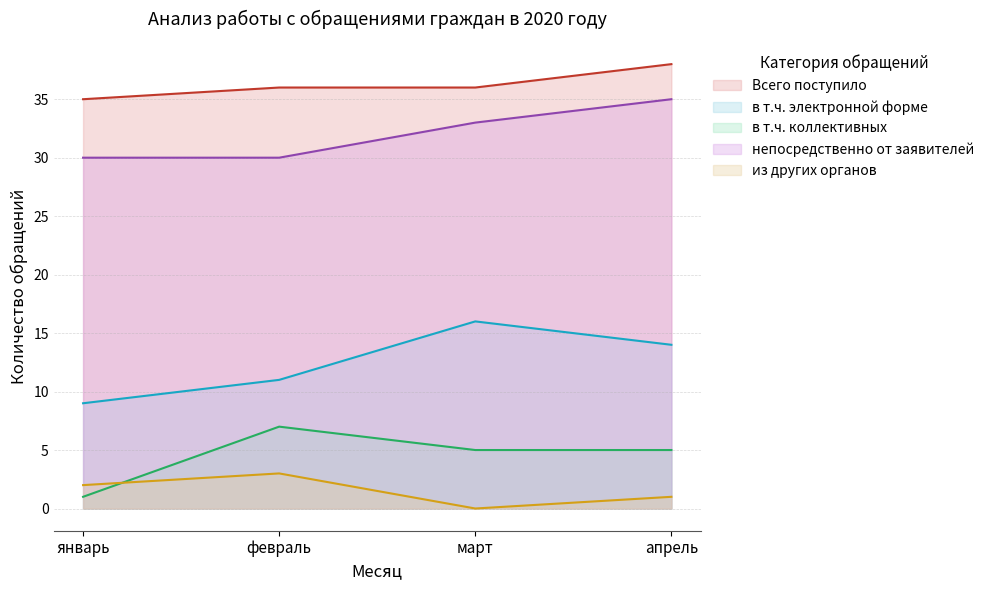

What is the label of the 1st point from the right?

апрель